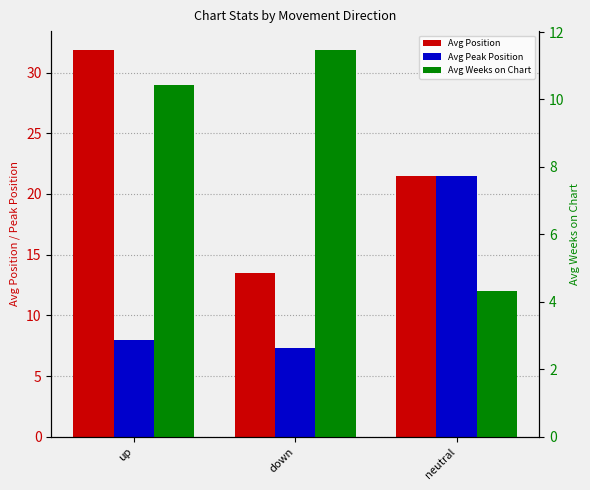

What is the spread (max minus min) of values at neutral?

17.2